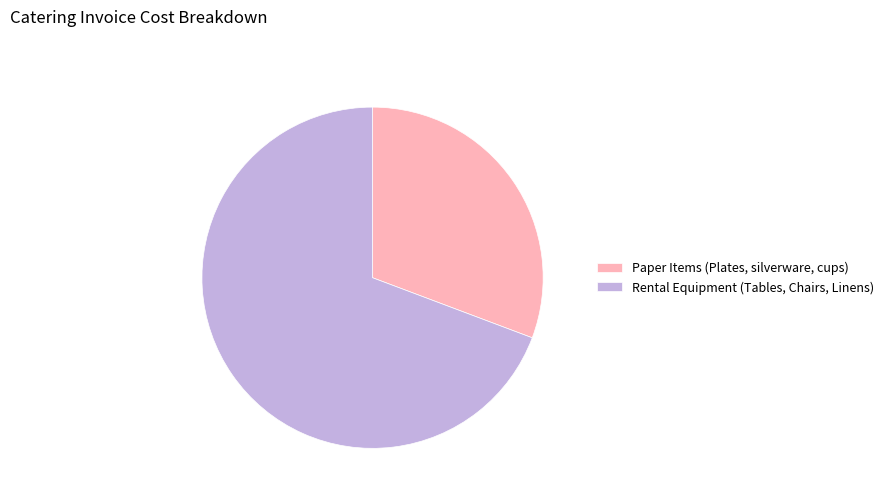

The Rental Equipment (Tables, Chairs, Linens) slice represents 69% of the pie. True or false?

True